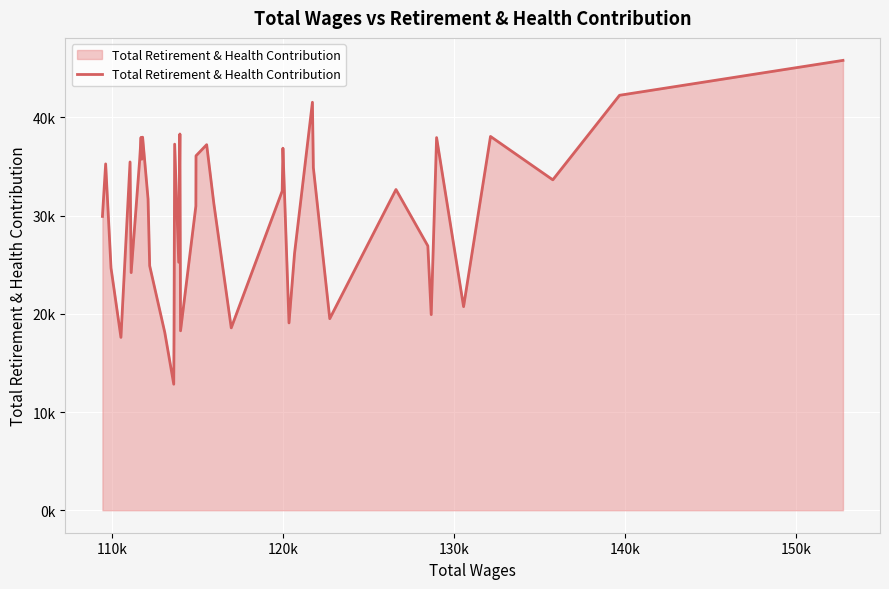

Is this an area chart (filled region under the line)?

Yes